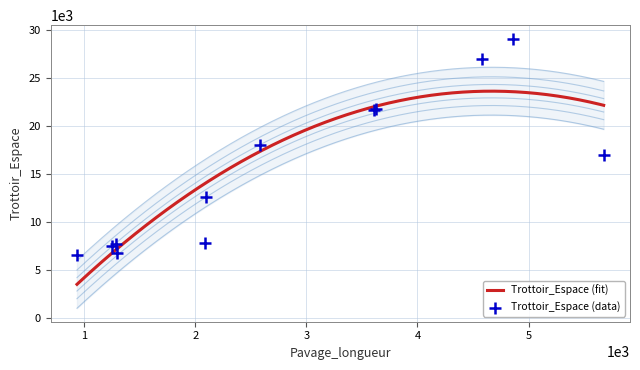

At how many categories does at least one series exceed 22386?

2